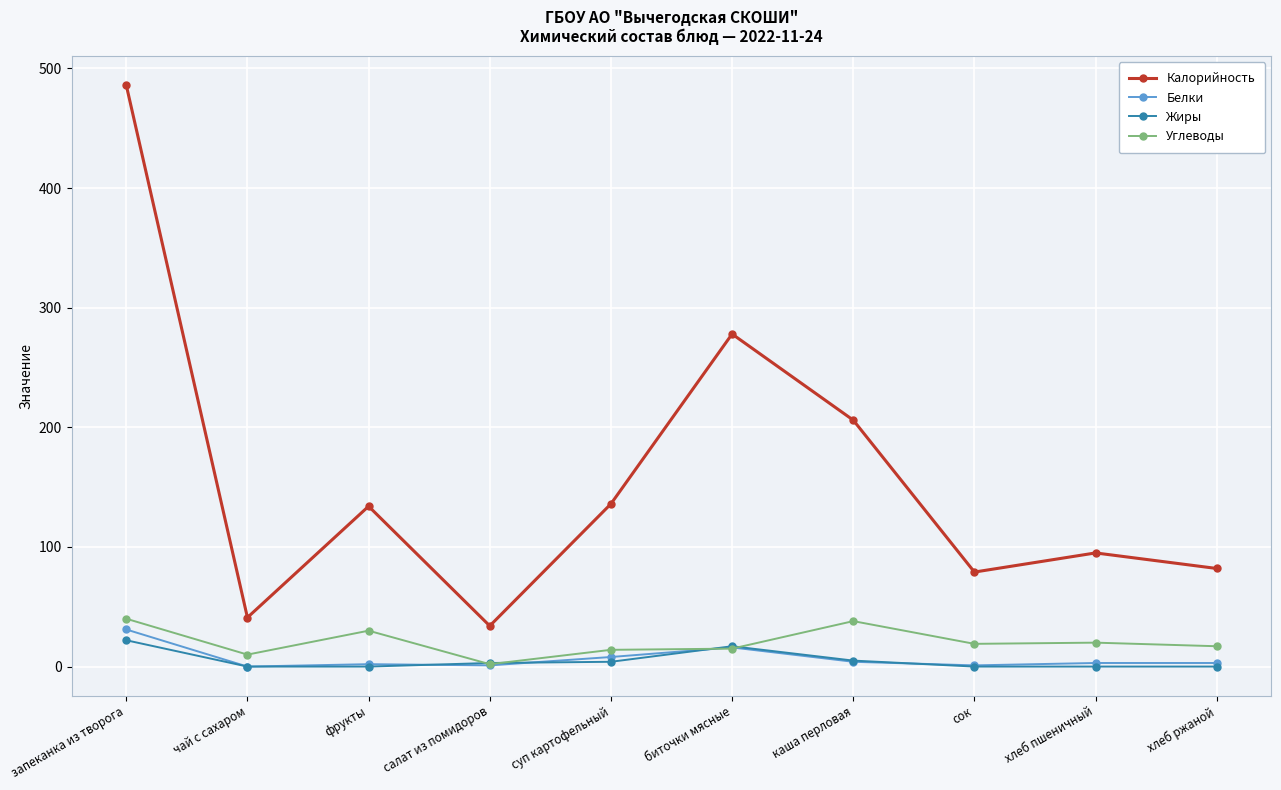

The Белки series shows 31 at запеканка из творога. True or false?

True